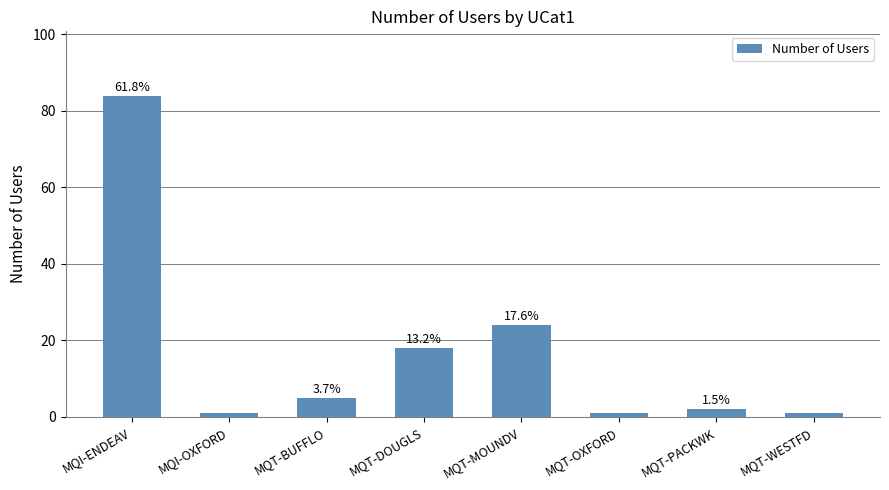

Does the chart contain any negative values?

No